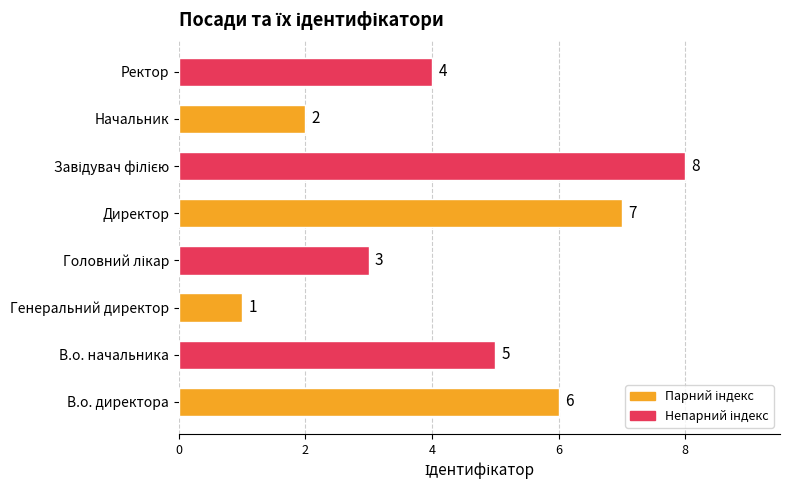

How many categories are shown in the chart?

8